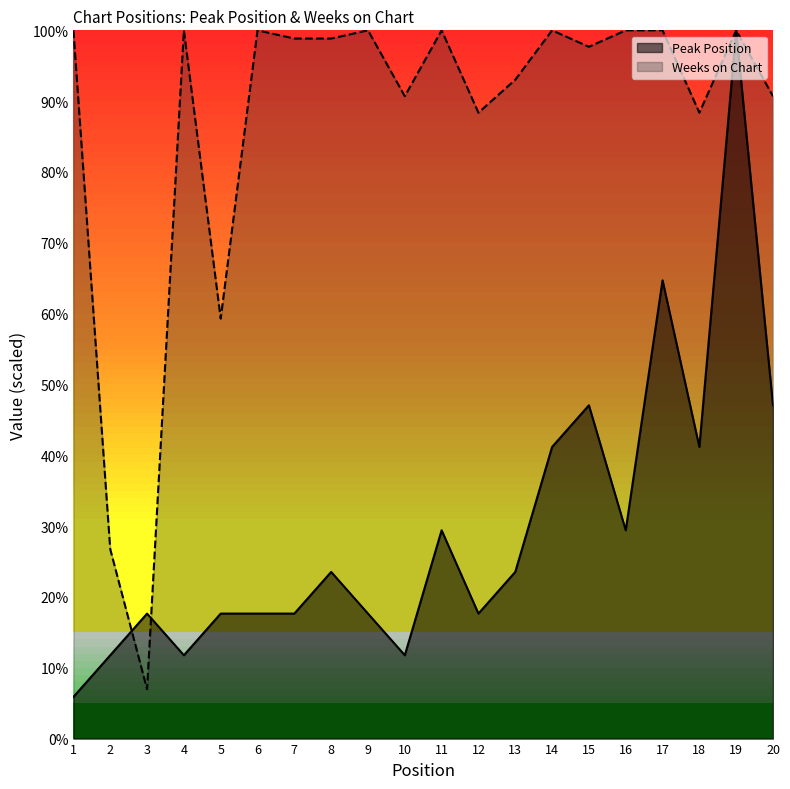

The Peak Position series shows 17.6 at 9. True or false?

True